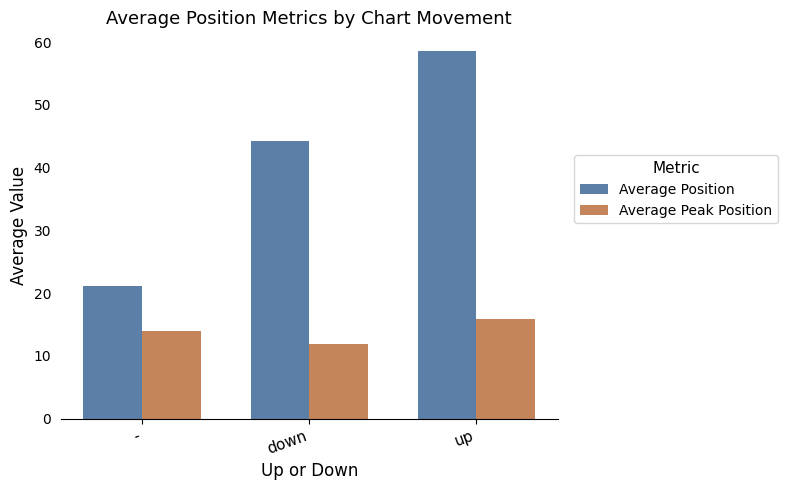

True or false: Average Peak Position has a value of 14.0 at -.

True